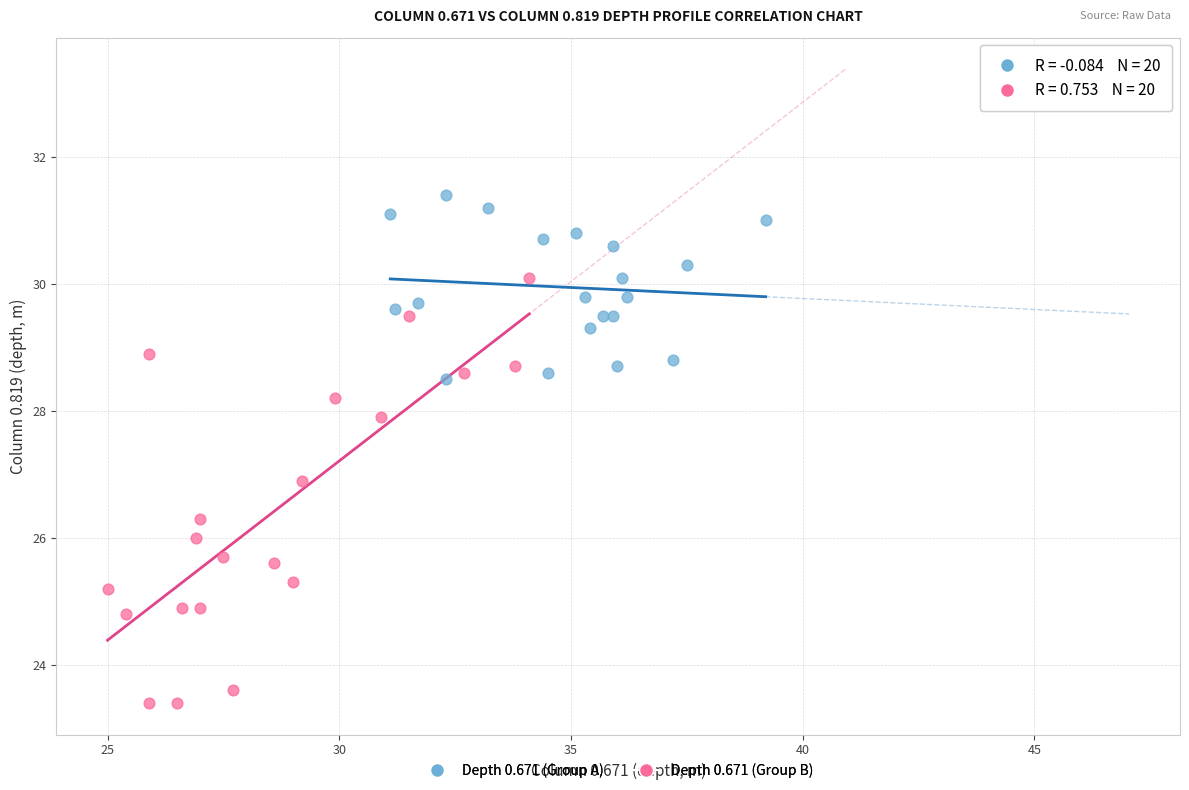

Which series contains the lowest Y value?

Depth 0.671 (Group B)